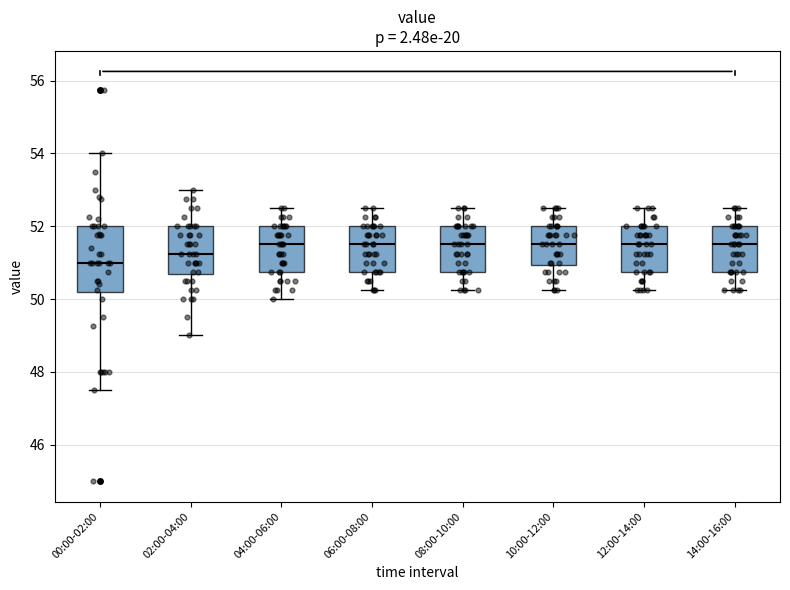

Which box is the tallest, from its lower edge to its upper edge?

00:00-02:00